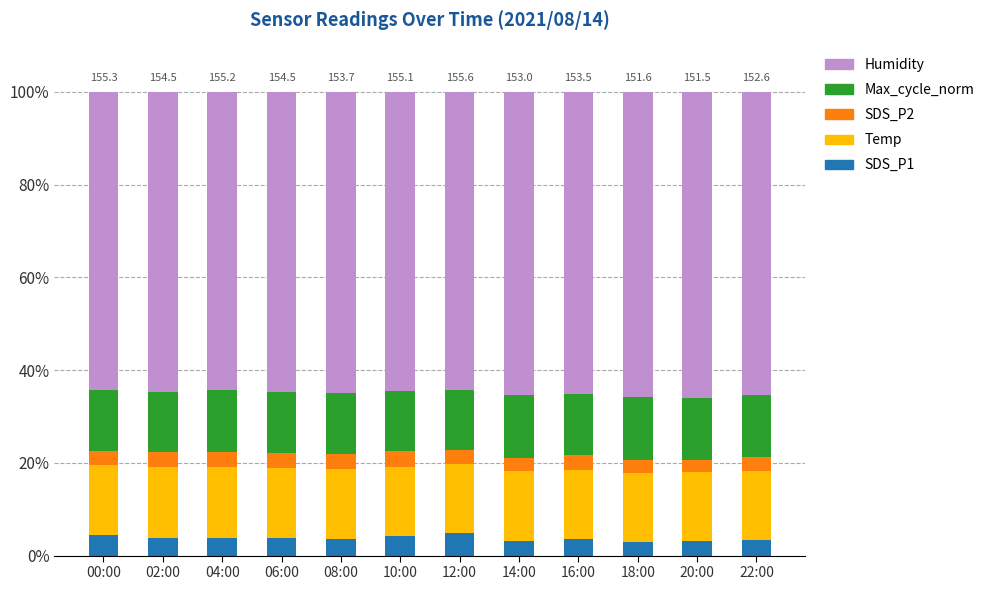

How many bars are there in total?

12